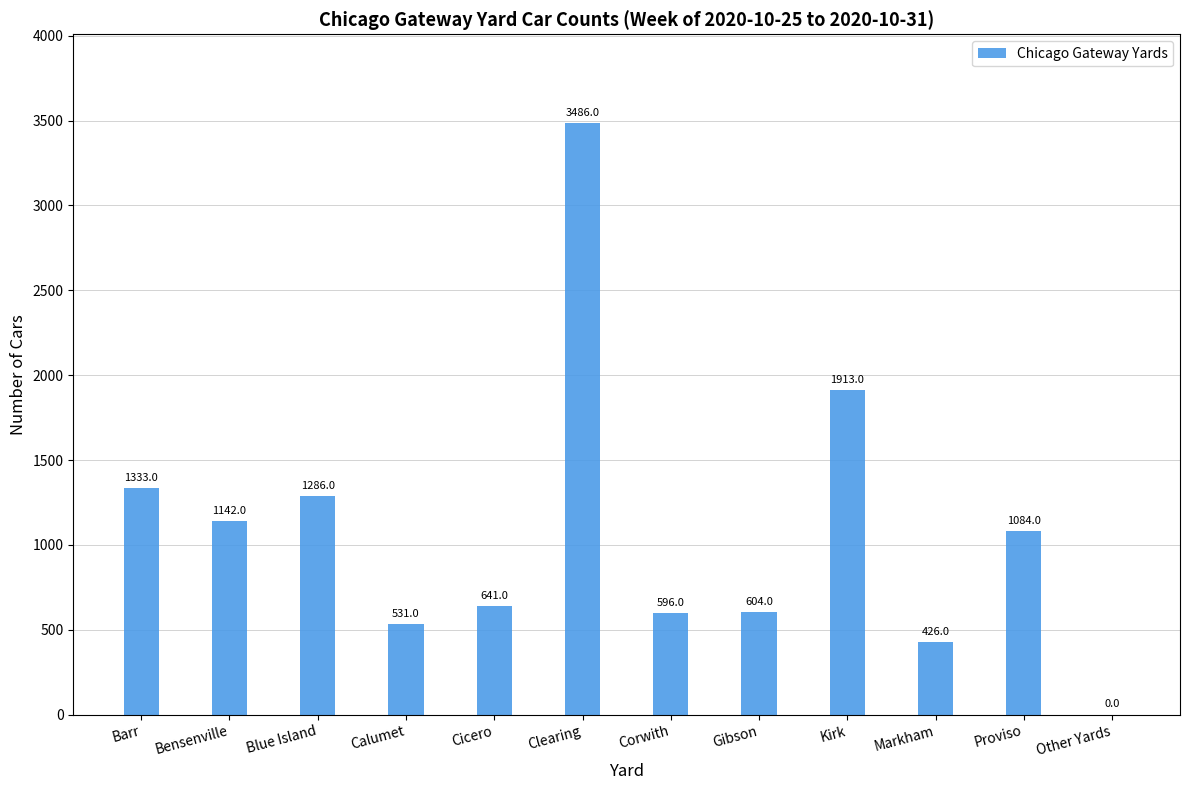

How many distinct data groups are displayed?

1